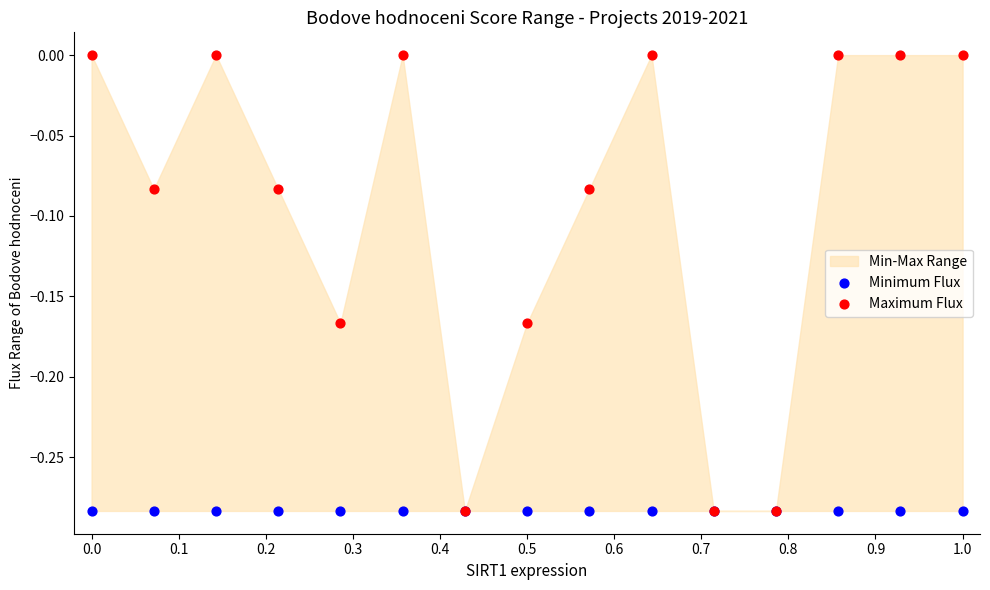

Which series contains the highest Y value?

Maximum Flux